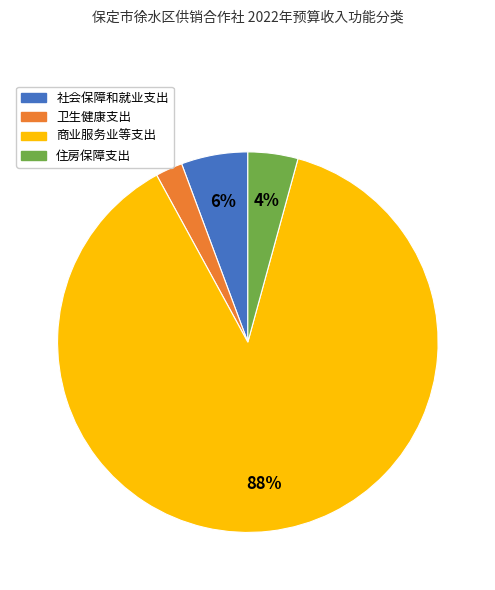

What percentage is the 卫生健康支出 slice, to the nearest percent?

2%